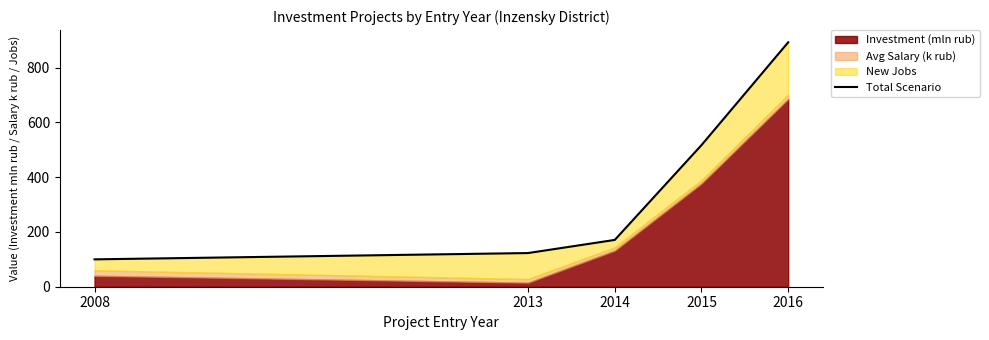

Which category has the lowest value across all series?

2008